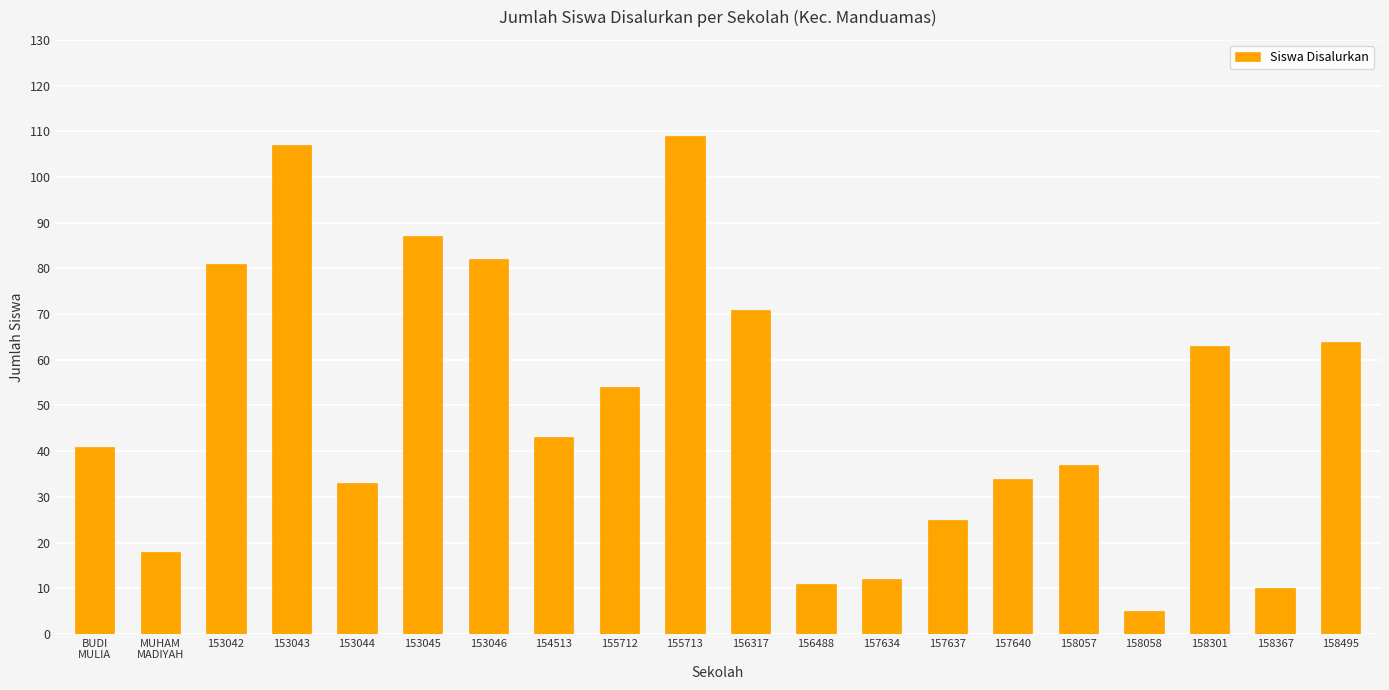

How many bars are there in total?

20